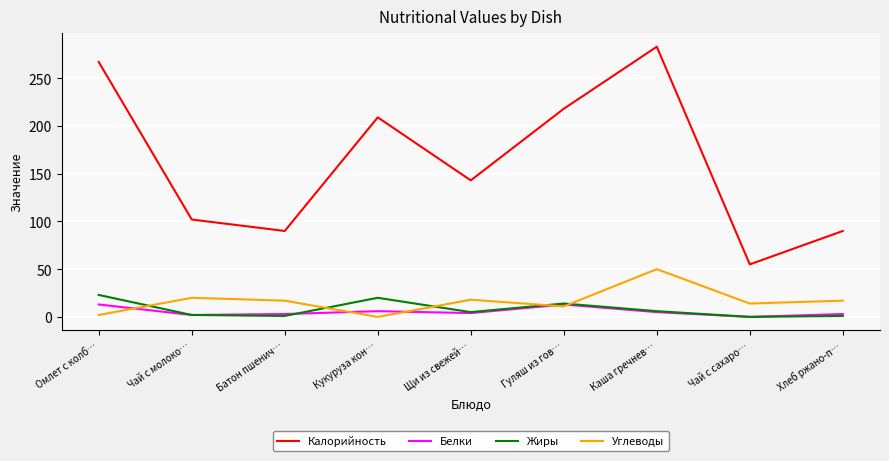

The Белки series shows 2 at Чай с молоко…. True or false?

True